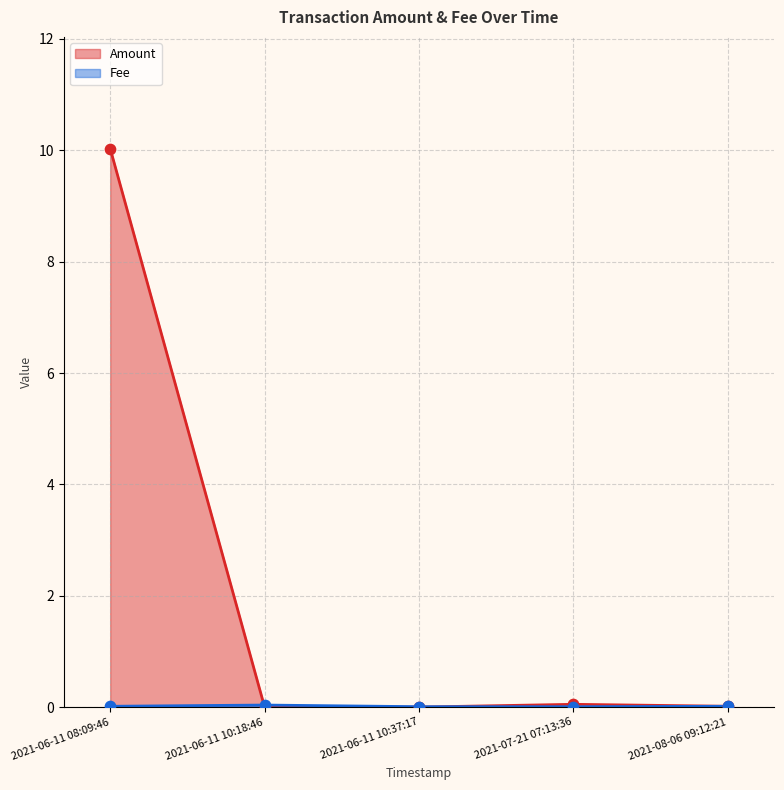

What are all the series names shown in the legend?

Amount, Fee